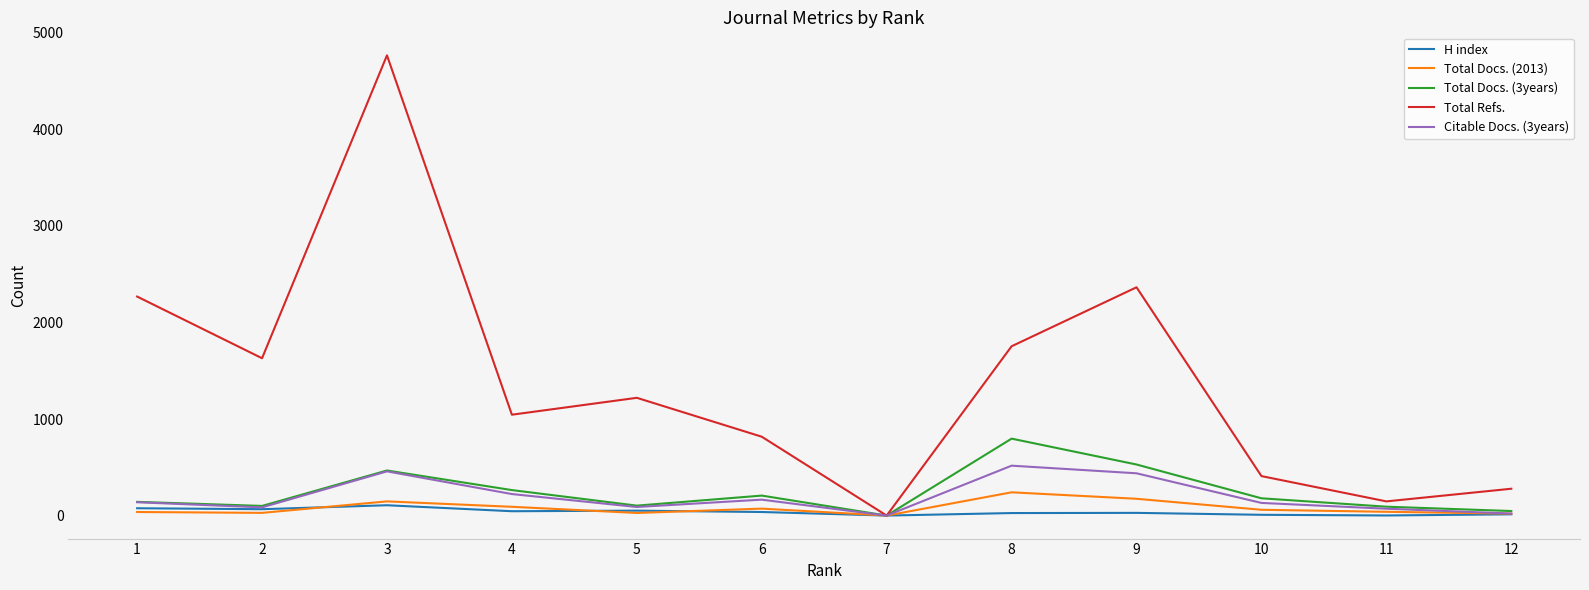

What is the total value across all series at 2?

1909